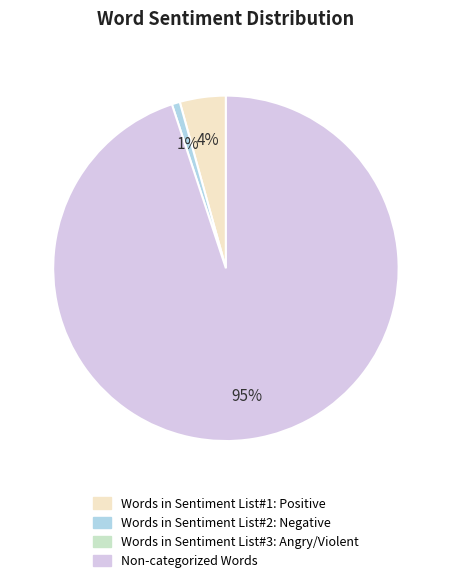

To the nearest percent, what is the difference between the largest and smallest slice percentages?

94%